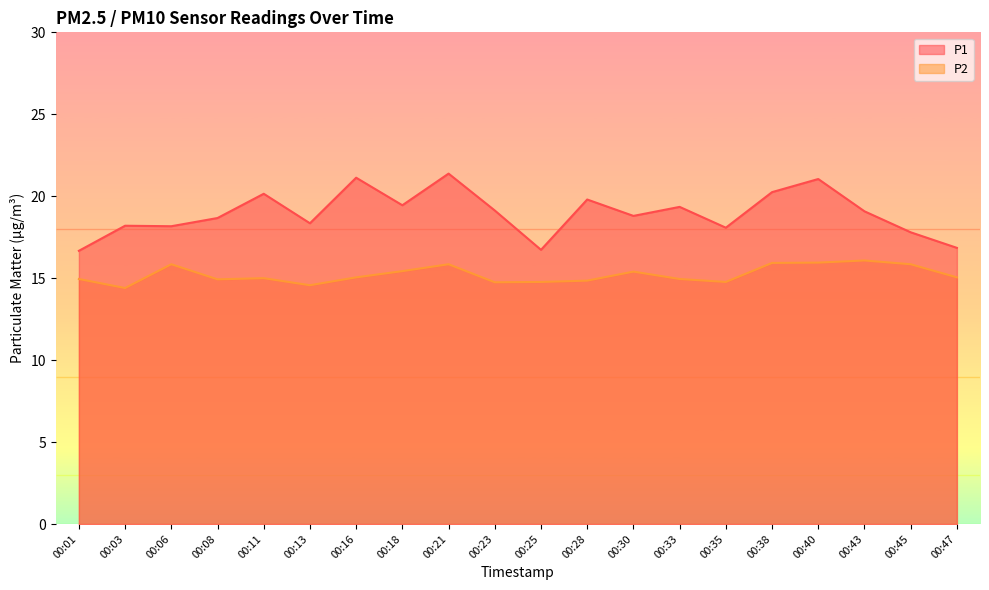

What is the sum of the P2 values at 00:16 and 00:23?

29.8